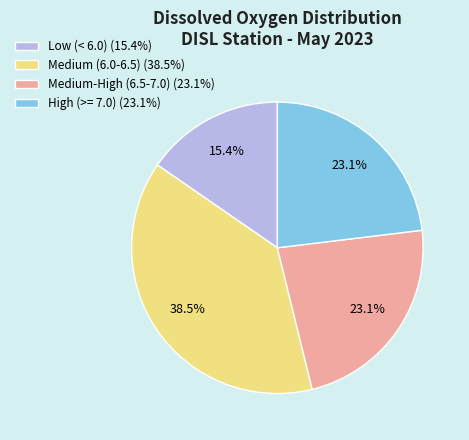

Which slice is the largest?

Medium (6.0-6.5) (38.5%)